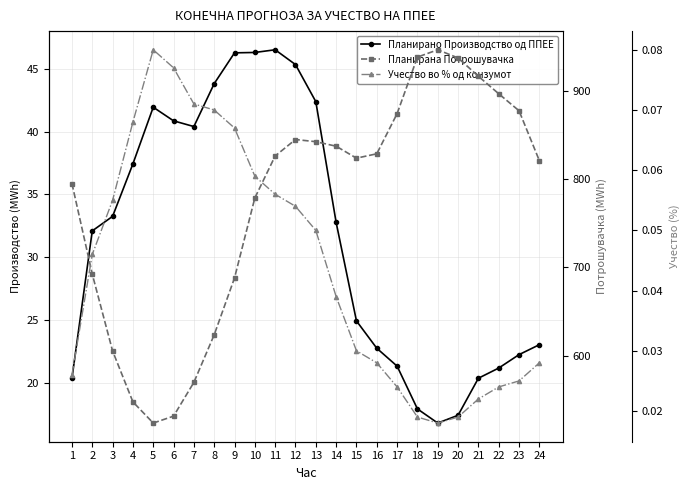

Which series has the largest range (max minus min)?

Планирана Потрошувачка